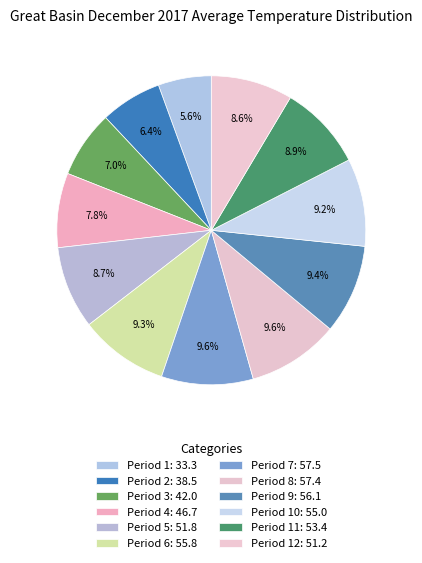

How many slices are in this pie chart?

12